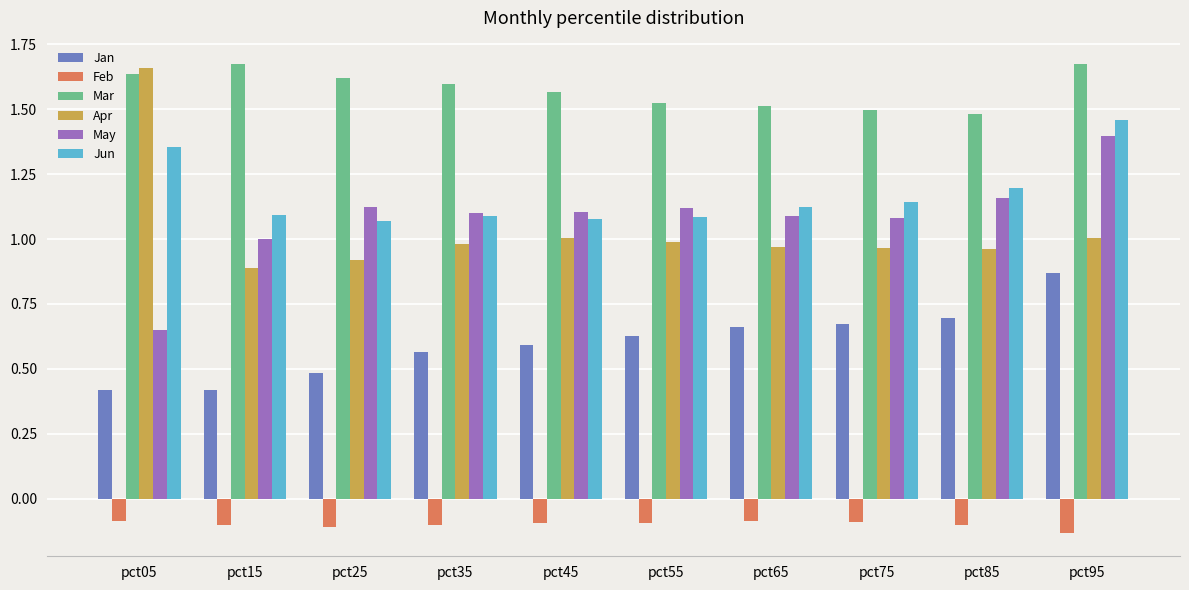

What is the total value across all series at pct35?

5.2